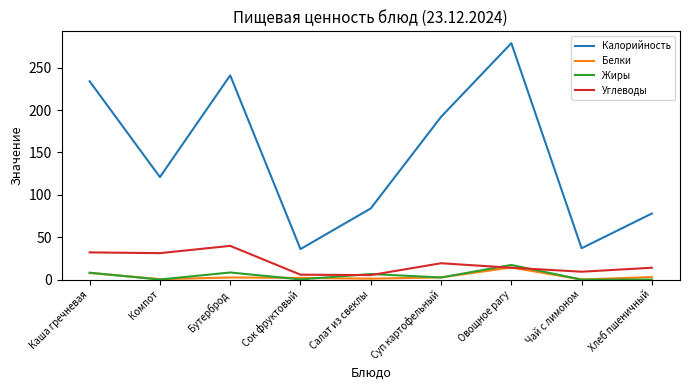

True or false: Белки and Калорийность cross at least once.

False